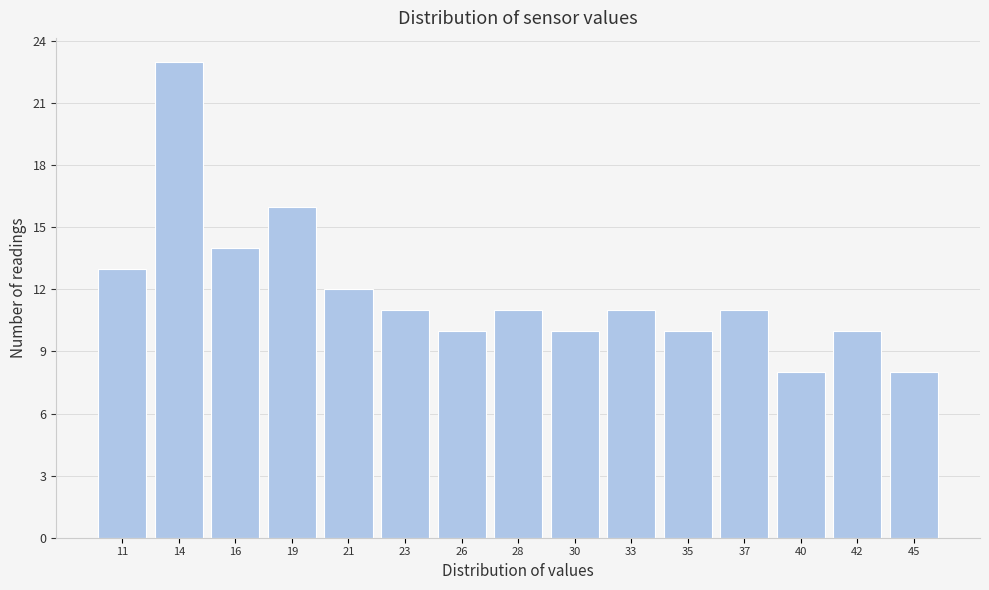

Reading left to right, list all the values displayed in this chart.

13	23	14	16	12	11	10	11	10	11	10	11	8	10	8